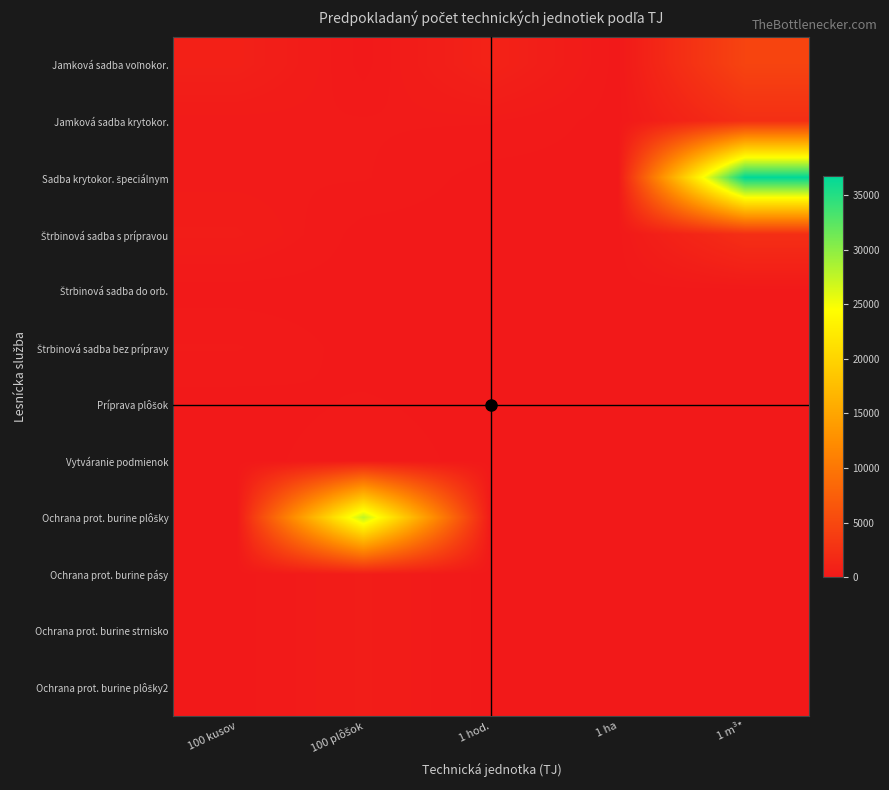

Which series has the largest total across all categories?

Sadba krytokor. špeciálnym